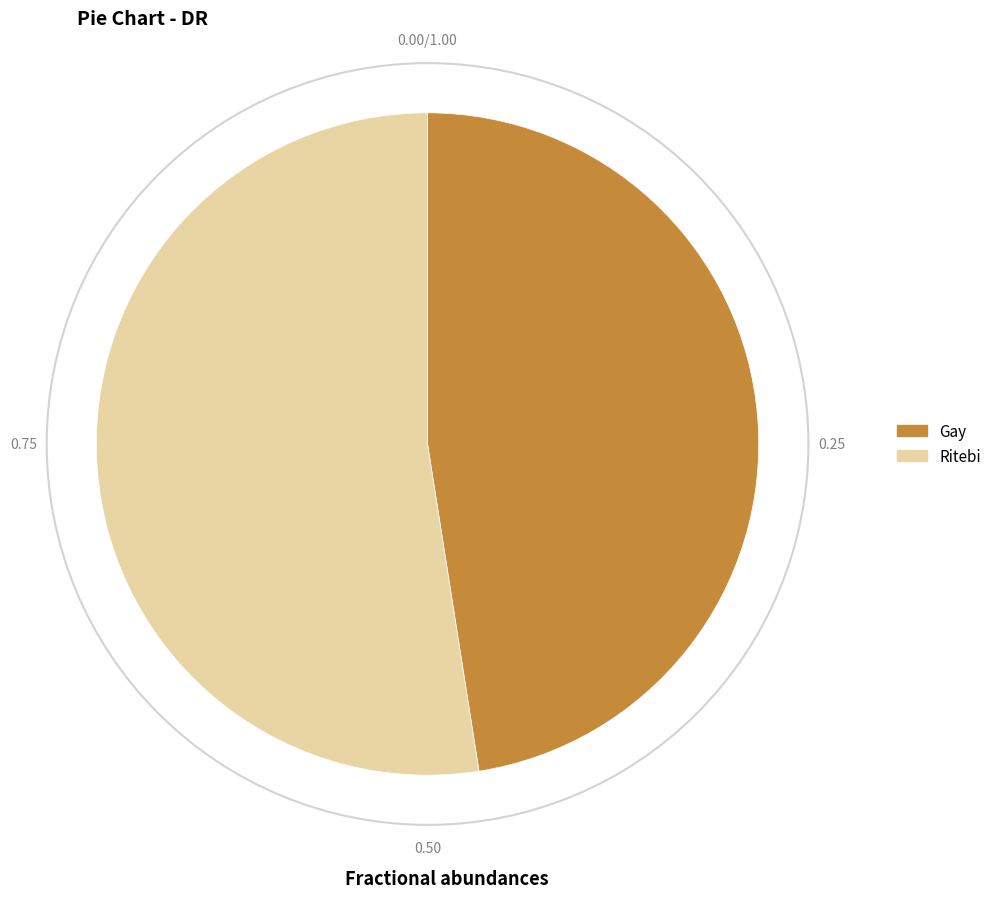

What is the largest slice in the pie chart?

Ritebi